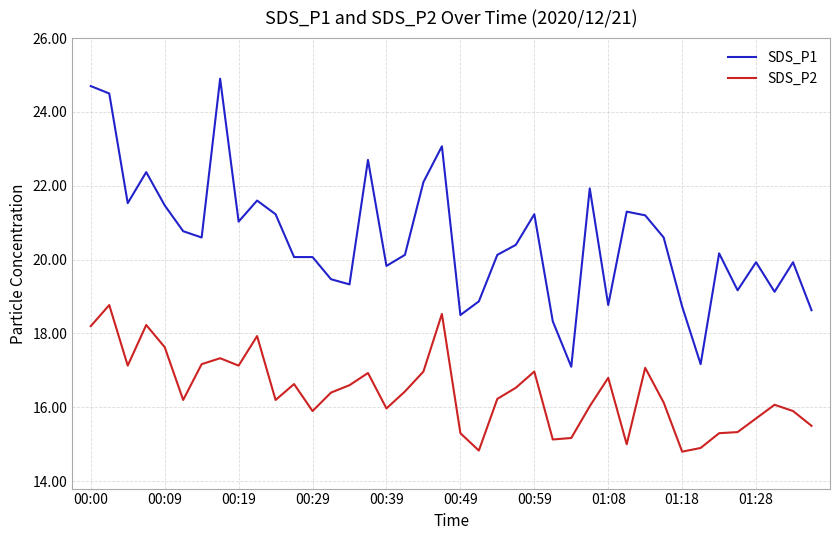

Which series has the largest total across all categories?

SDS_P1